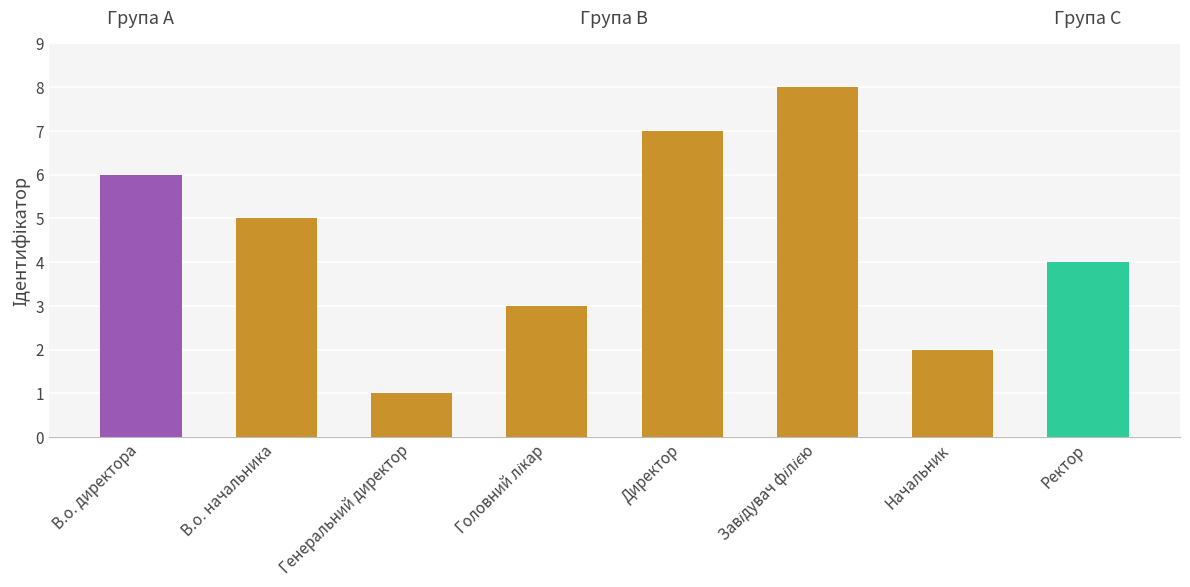

Count the values in the range 3 to 7.

5